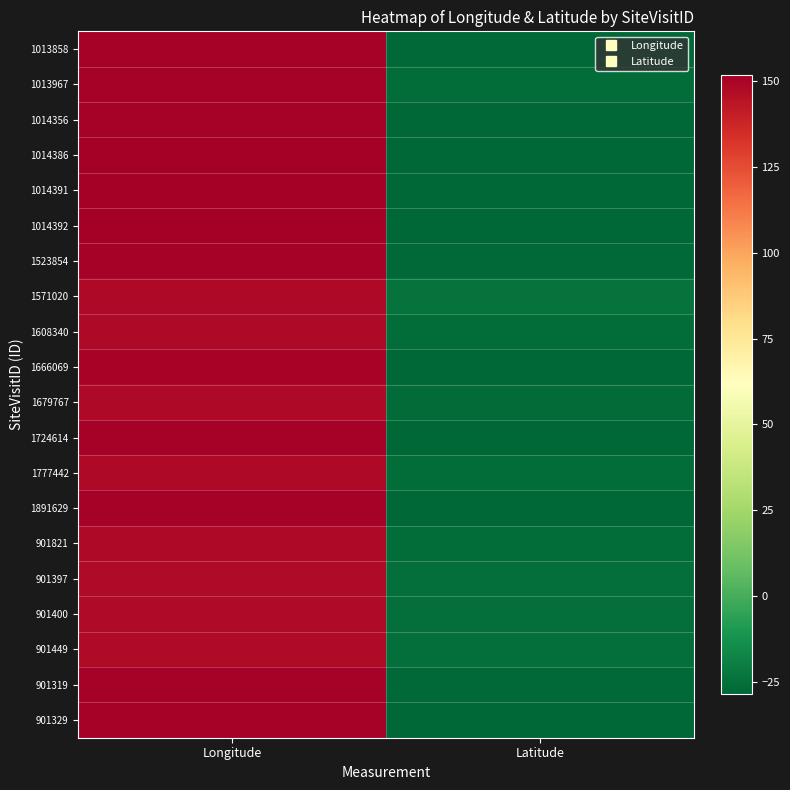

Reading right to left, what are all the values shown in this chart?

1013858: Latitude=-27.8	Longitude=150.8
1013967: Latitude=-26.4	Longitude=150.5
1014356: Latitude=-28.7	Longitude=150.9
1014386: Latitude=-28.6	Longitude=151.9
1014391: Latitude=-28.3	Longitude=151.6
1014392: Latitude=-28.2	Longitude=151.7
1523854: Latitude=-27.9	Longitude=150.9
1571020: Latitude=-24.1	Longitude=148.1
1608340: Latitude=-25.9	Longitude=147.9
1666069: Latitude=-28.4	Longitude=150.1
1679767: Latitude=-26.6	Longitude=148.2
1724614: Latitude=-28.0	Longitude=151.0
1777442: Latitude=-26.0	Longitude=147.9
1891629: Latitude=-28.4	Longitude=151.1
901821: Latitude=-26.2	Longitude=148.1
901397: Latitude=-25.7	Longitude=147.5
901400: Latitude=-25.7	Longitude=147.5
901449: Latitude=-25.5	Longitude=147.5
901319: Latitude=-27.7	Longitude=150.5
901329: Latitude=-28.2	Longitude=151.2